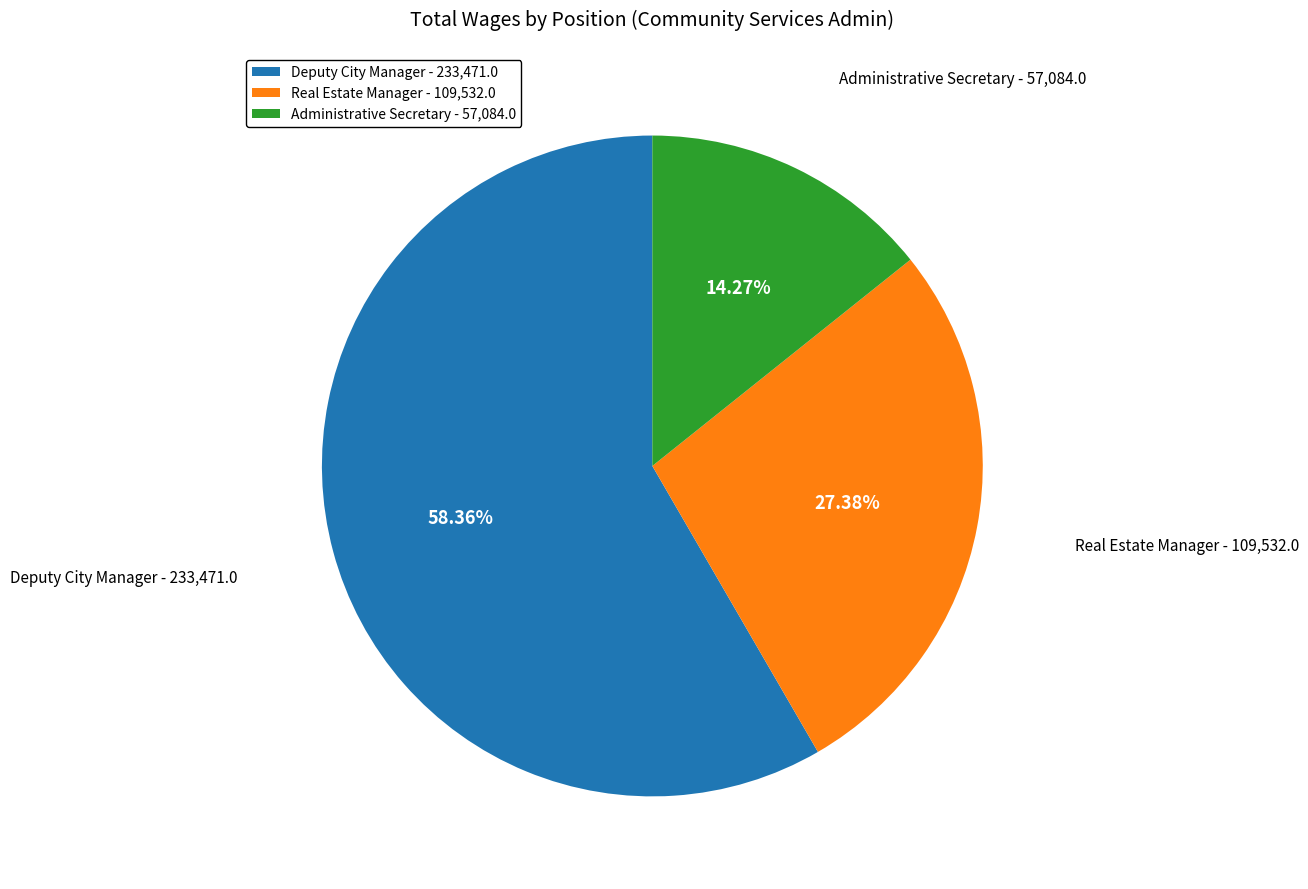

Is it true that Administrative Secretary is 14% of the pie?

True